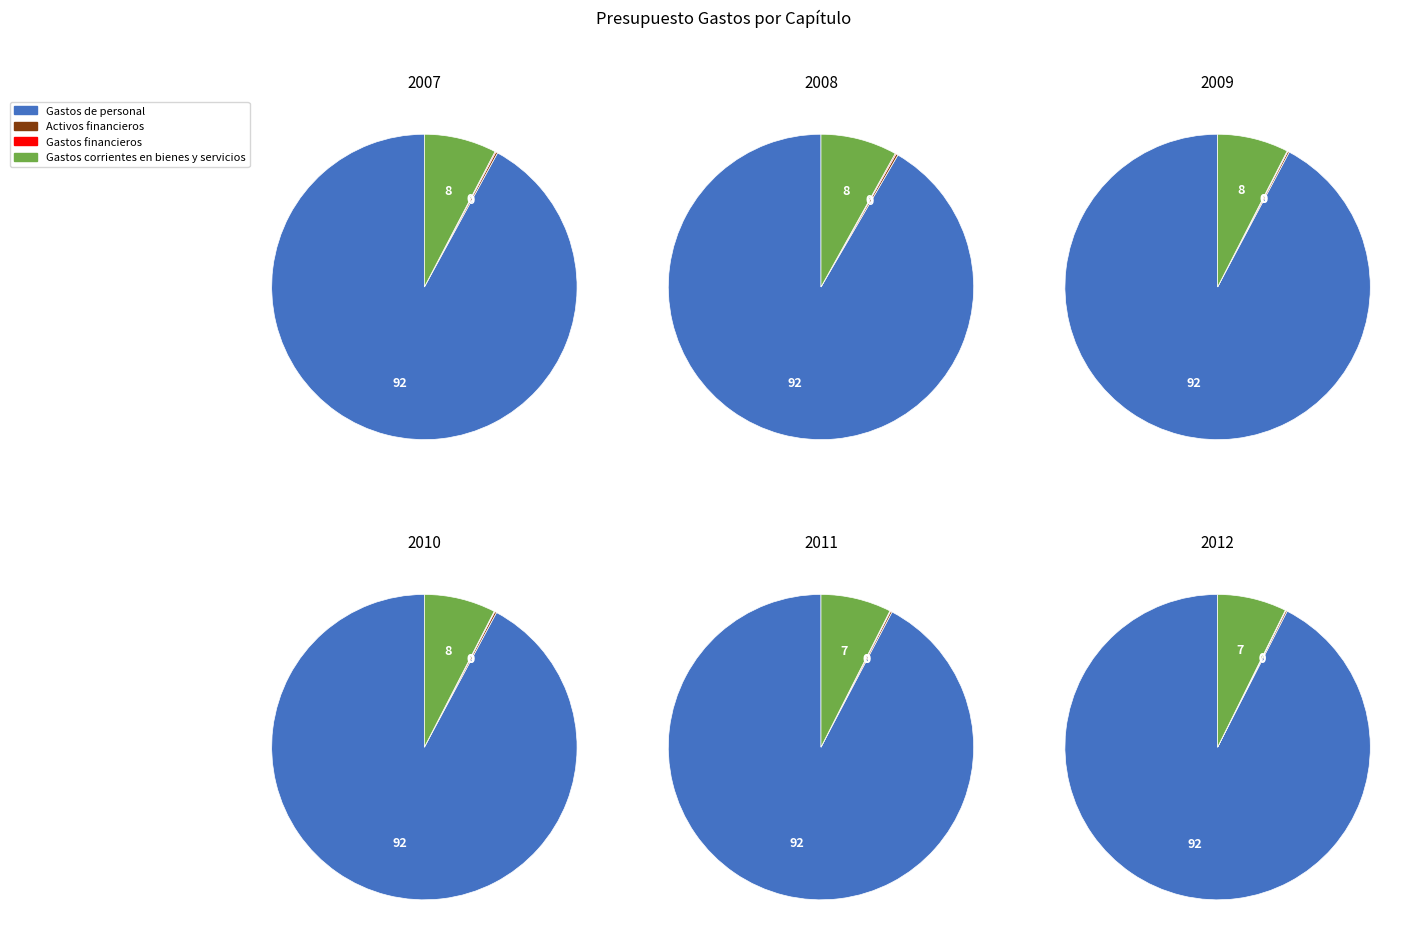

Rank the categories by value from highest to lowest.

Gastos de personal, Gastos corrientes en bienes y servicios, Activos financieros, Gastos financieros